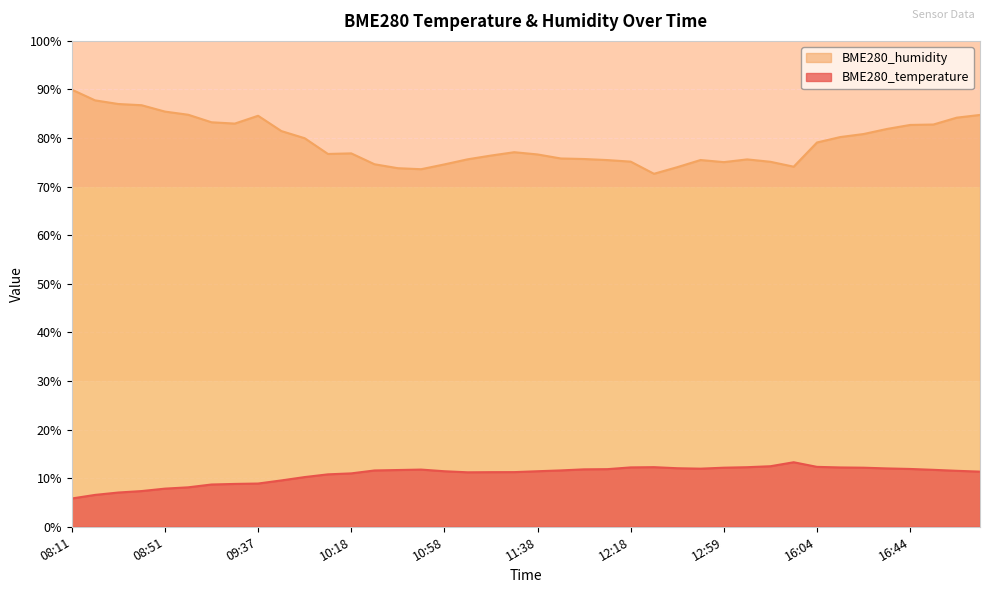

At 12:18, list the series in order from smallest to largest.

BME280_temperature, BME280_humidity